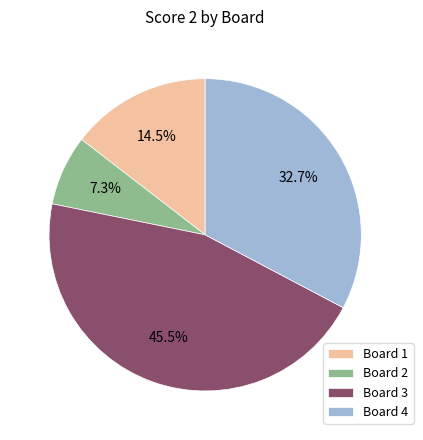

Between Board 2 and Board 4, which is larger?

Board 4